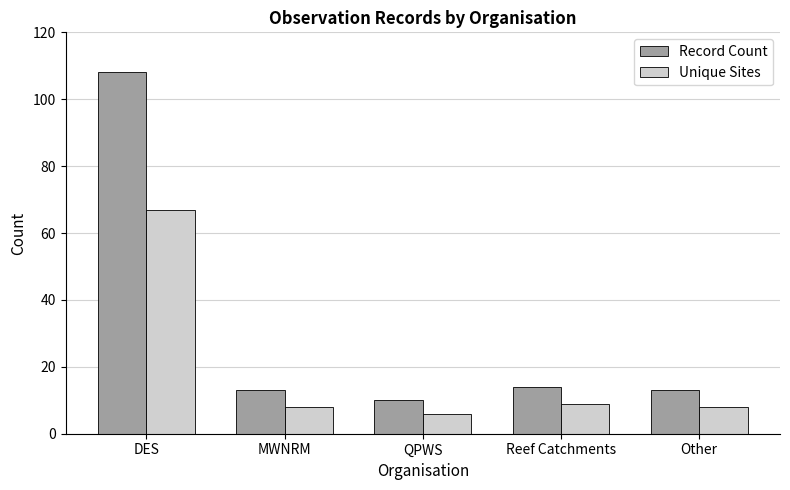

At which category is the sum across all series the highest?

DES